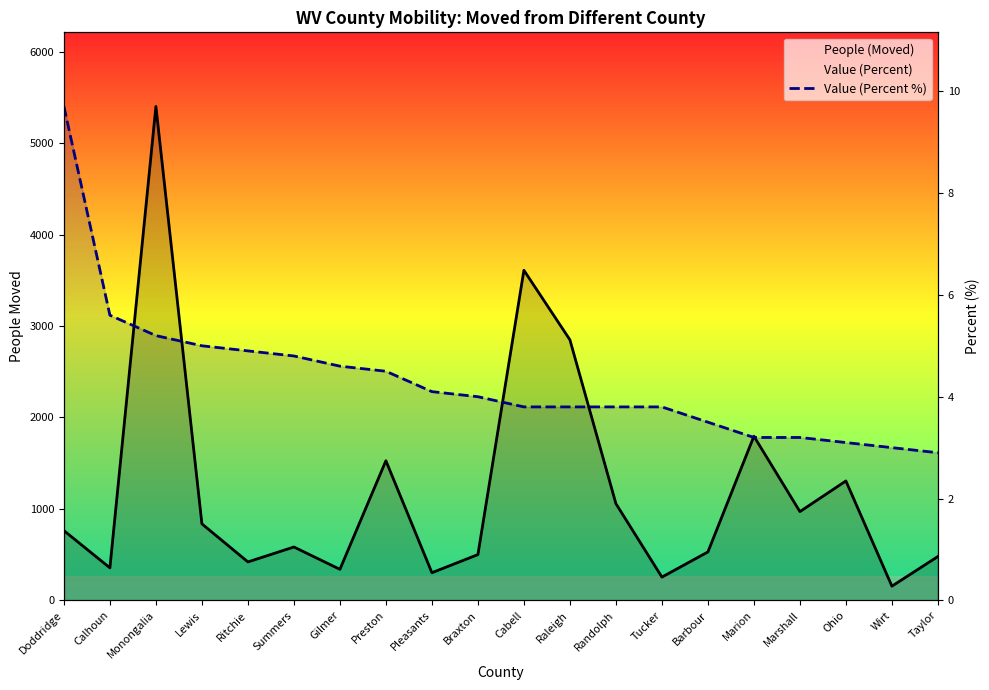

Is it true that People (Moved) equals 5357.7 at Cabell?

False